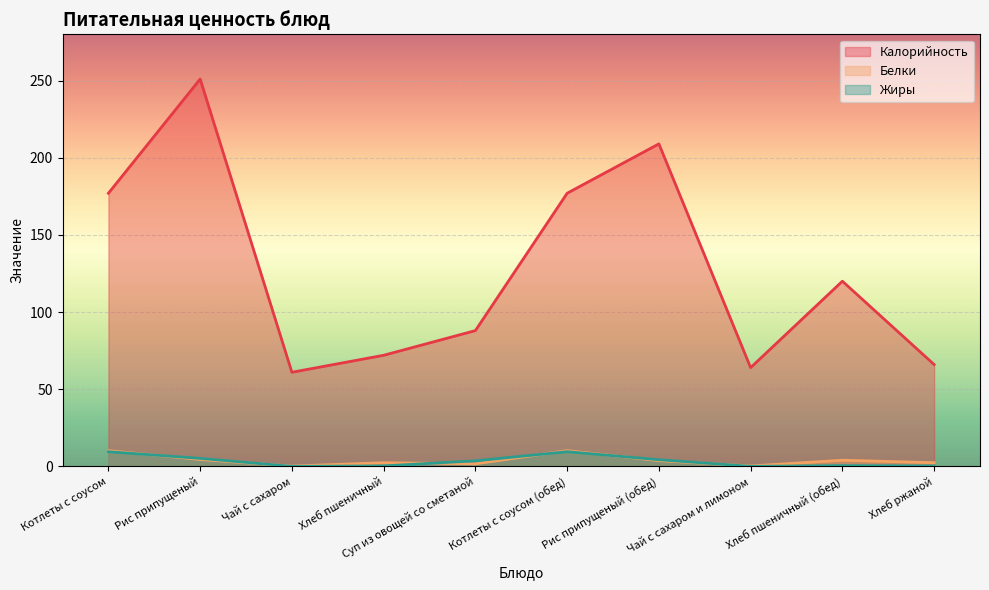

How many series are shown in this chart?

3